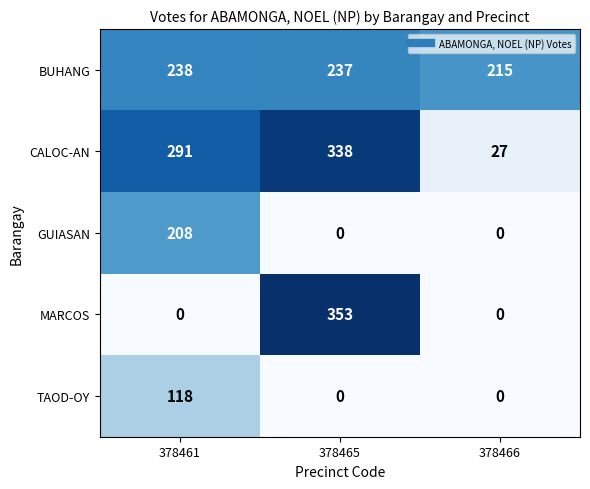

Is it true that TAOD-OY equals 0 at 378466?

True